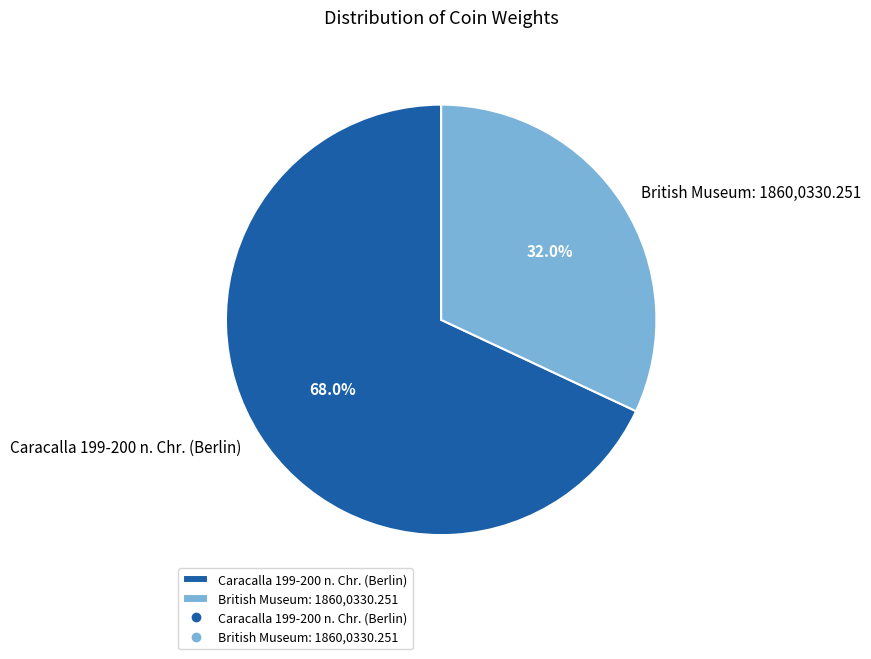

Does British Museum: 1860,0330.251 represent more than half of the total?

No